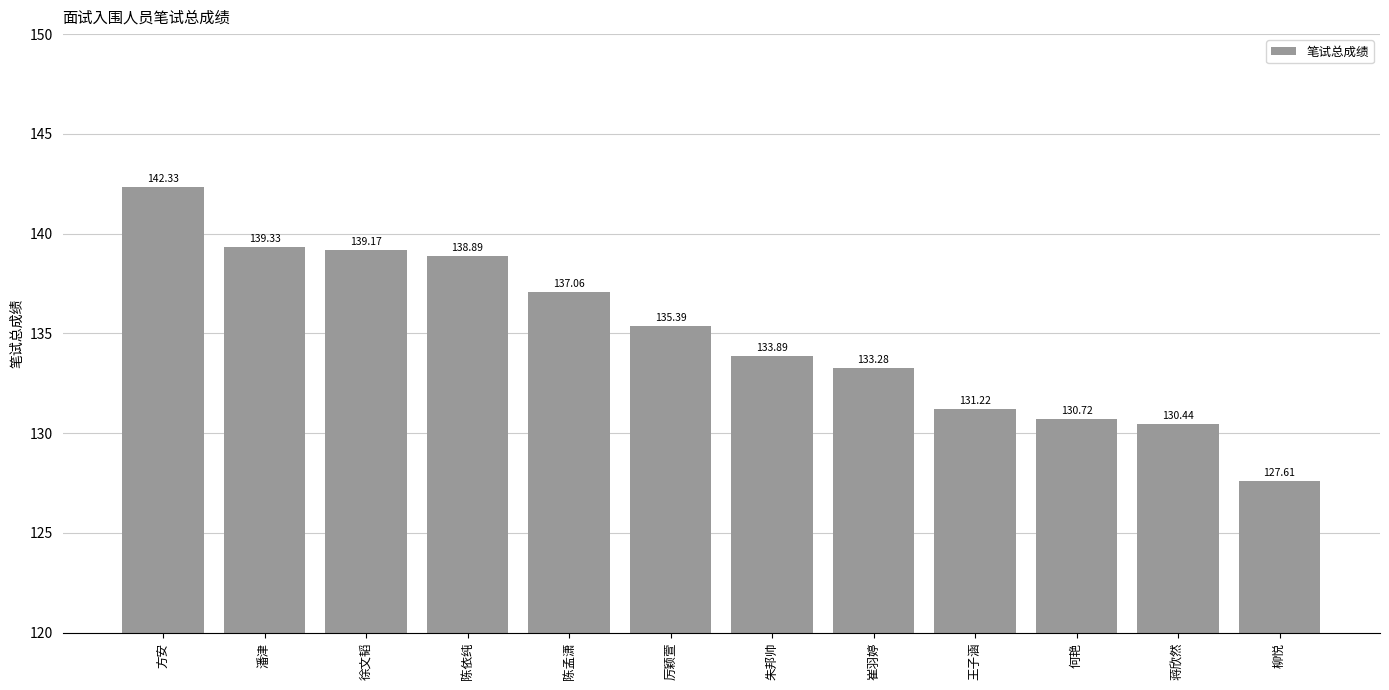

Is it true that the value at 朱邦帅 is 89.1?

False